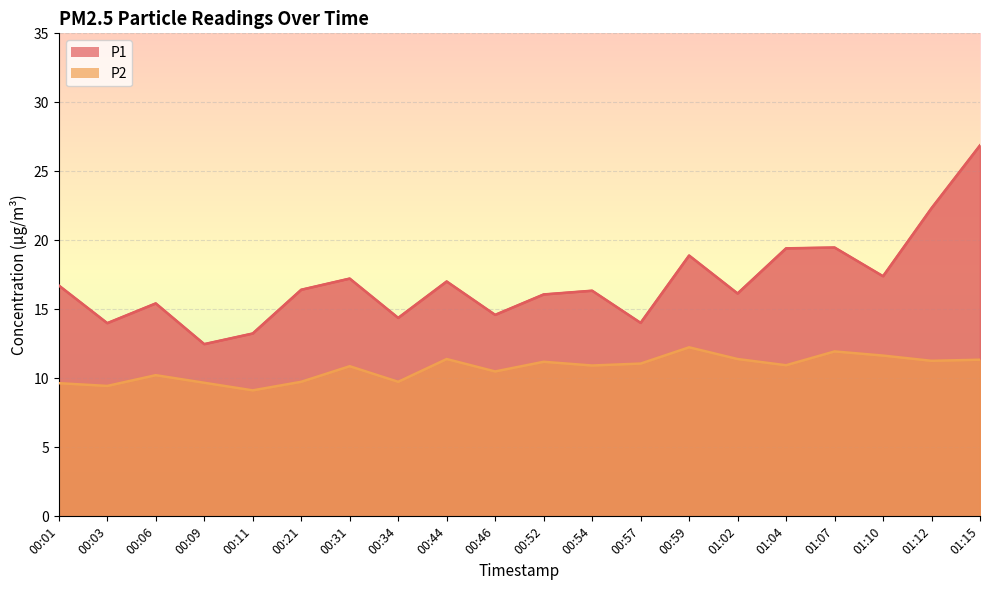

What are all the series names shown in the legend?

P1, P2